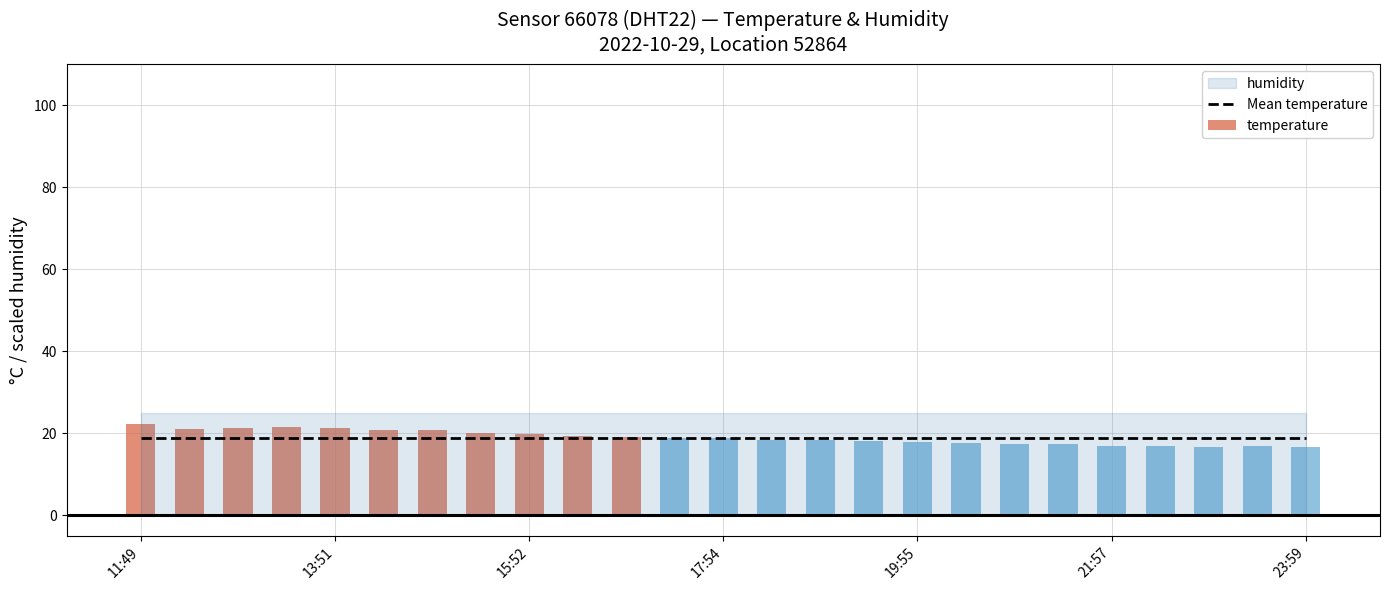

Between 15 and 20, which series saw the biggest shift?

temperature